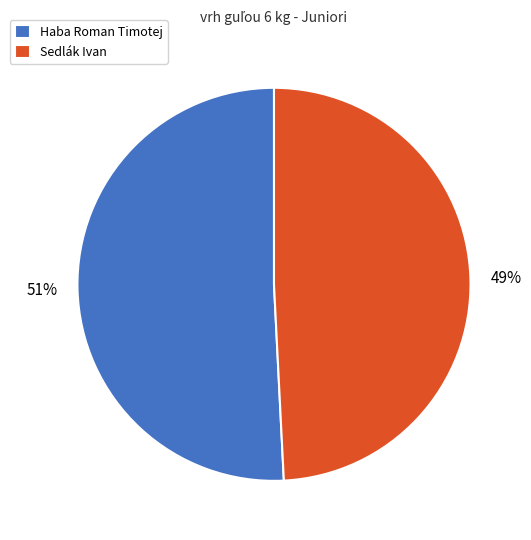

How many slices are in this pie chart?

2